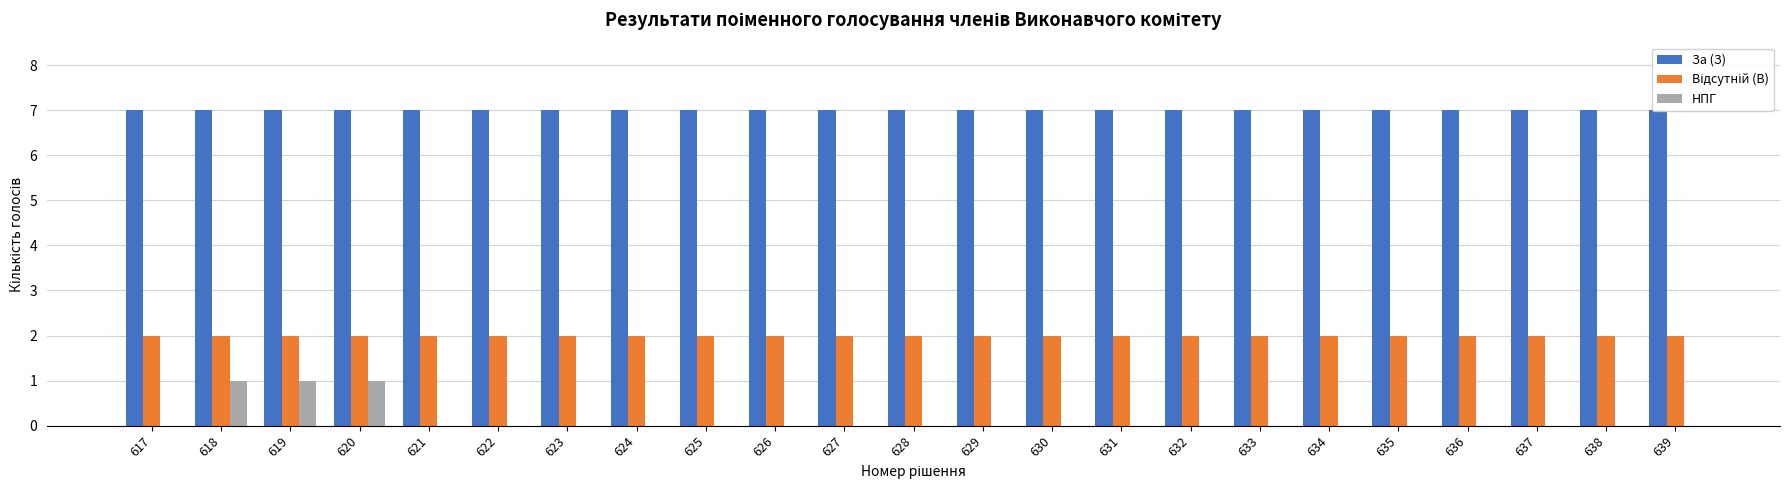

How many bars are there in each group?

3